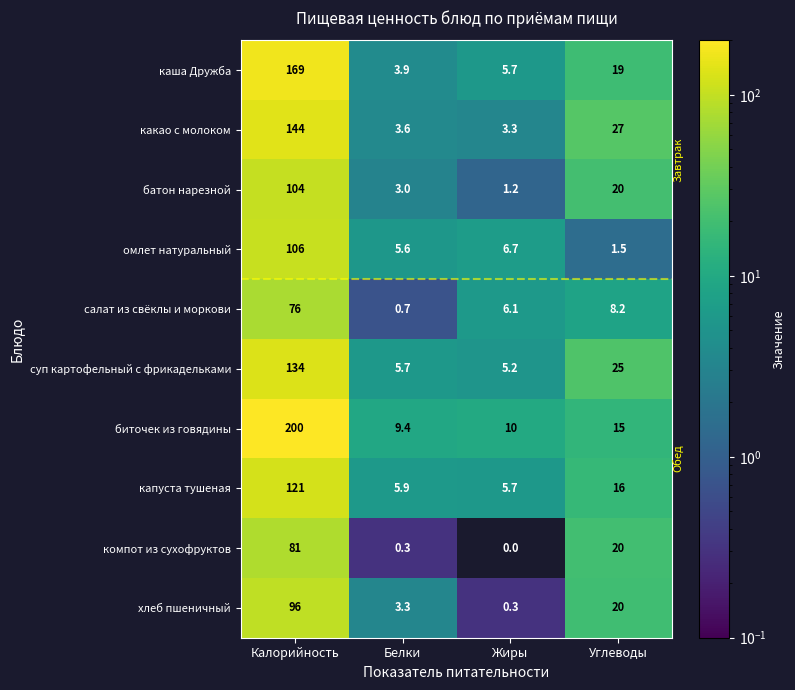

Which label corresponds to the smallest value in the chart?

Жиры